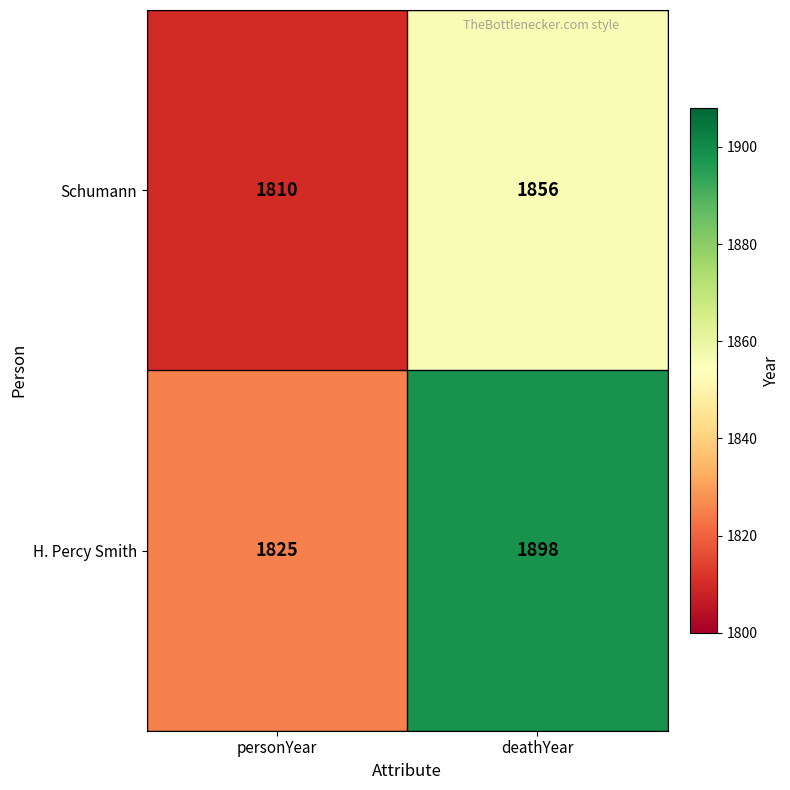

What is the difference between the H. Percy Smith values at deathYear and personYear?

73